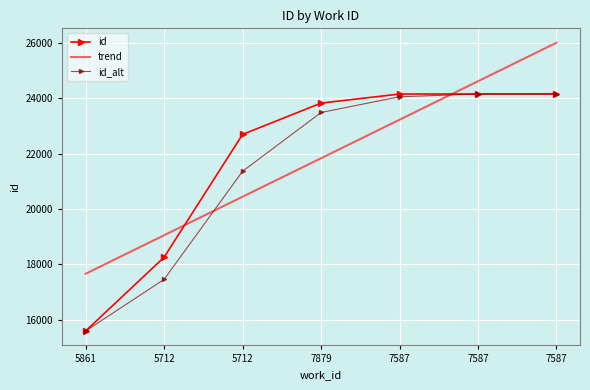

What is the maximum value for id?

24161.0